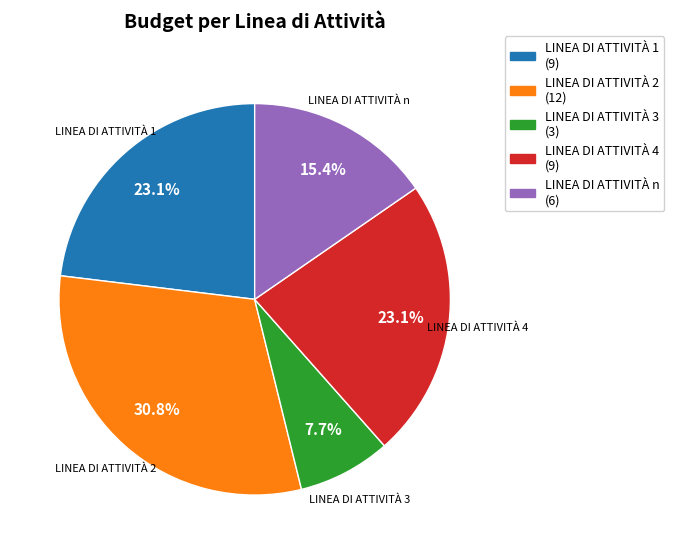

The LINEA DI ATTIVITÀ 2 slice represents 31% of the pie. True or false?

True